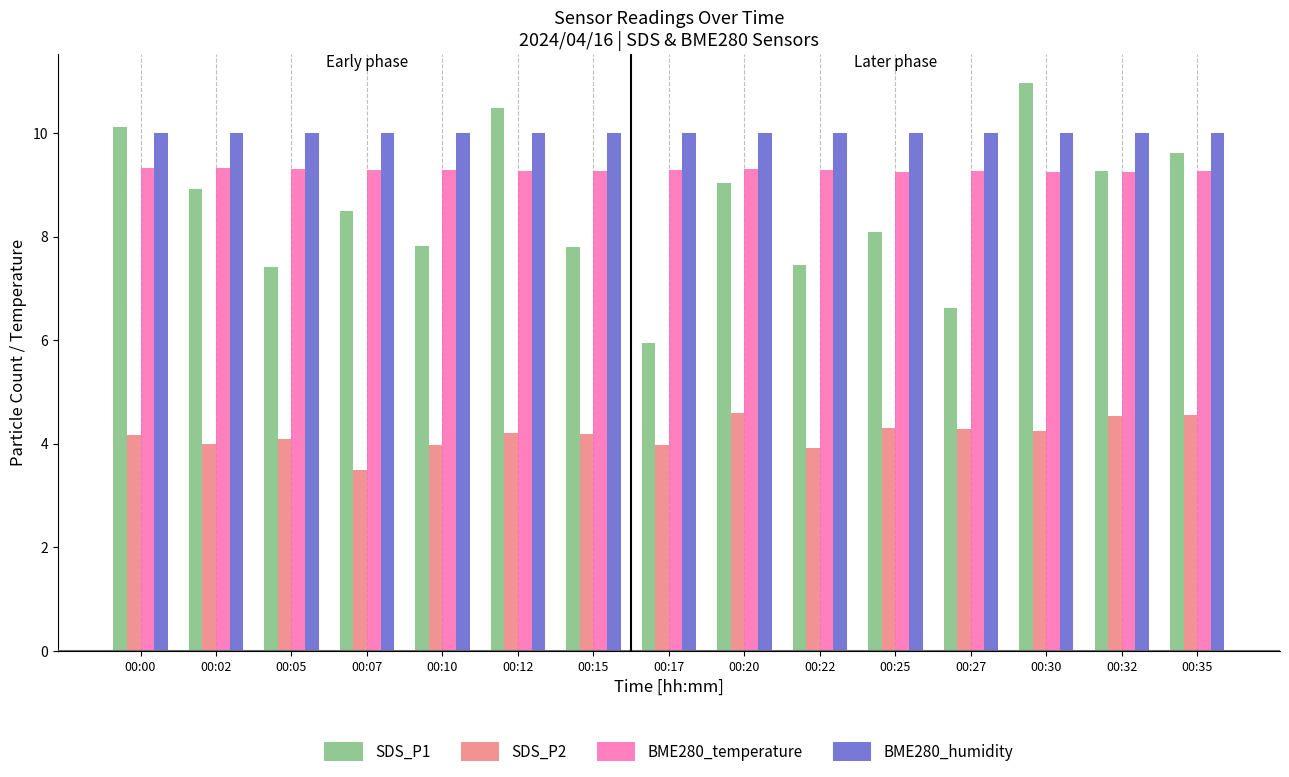

Rank the series at 00:07 from highest to lowest value.

BME280_humidity, BME280_temperature, SDS_P1, SDS_P2